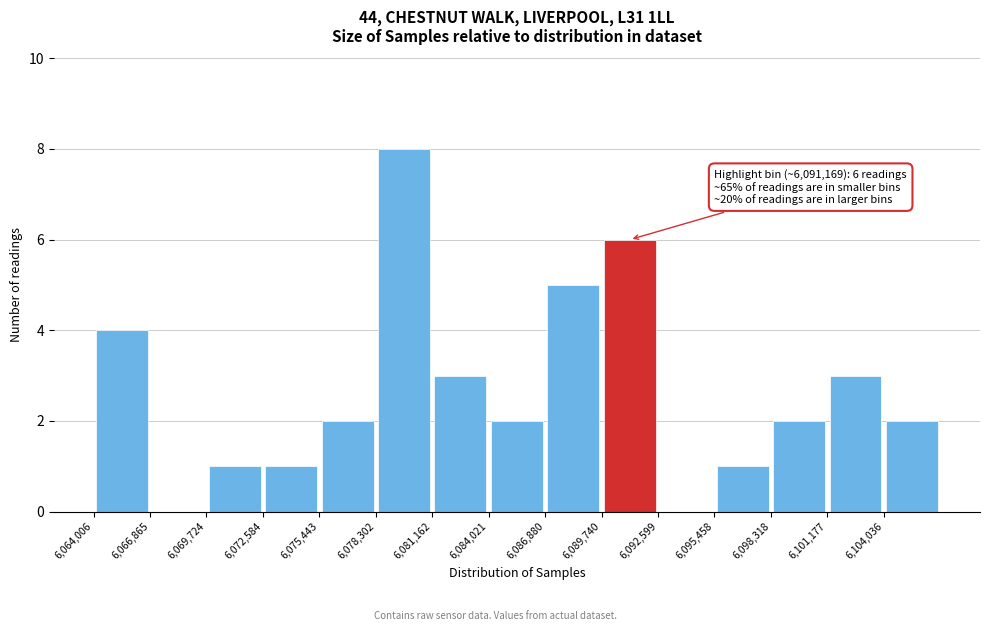

Which range on the x-axis has the tallest bar?

6078500 to 6081000